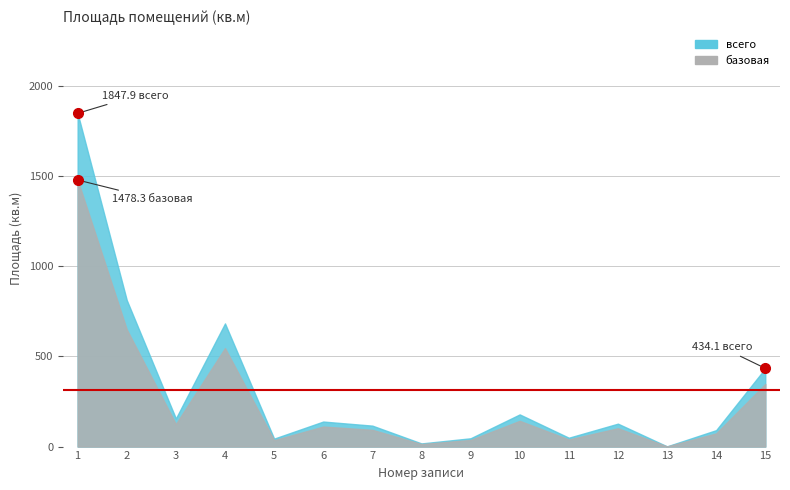

What is the difference between the maximum and second lowest values in the Total (Площадь) series?

1830.4